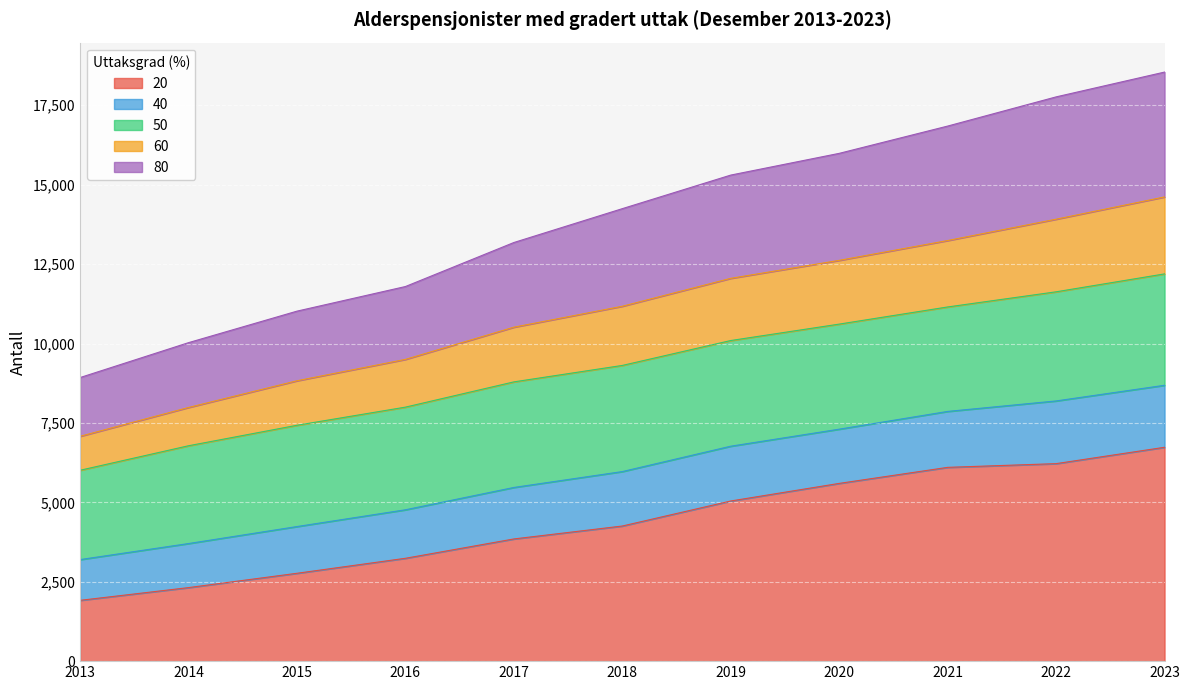

Between 2016 and 2021, which is larger?

2021